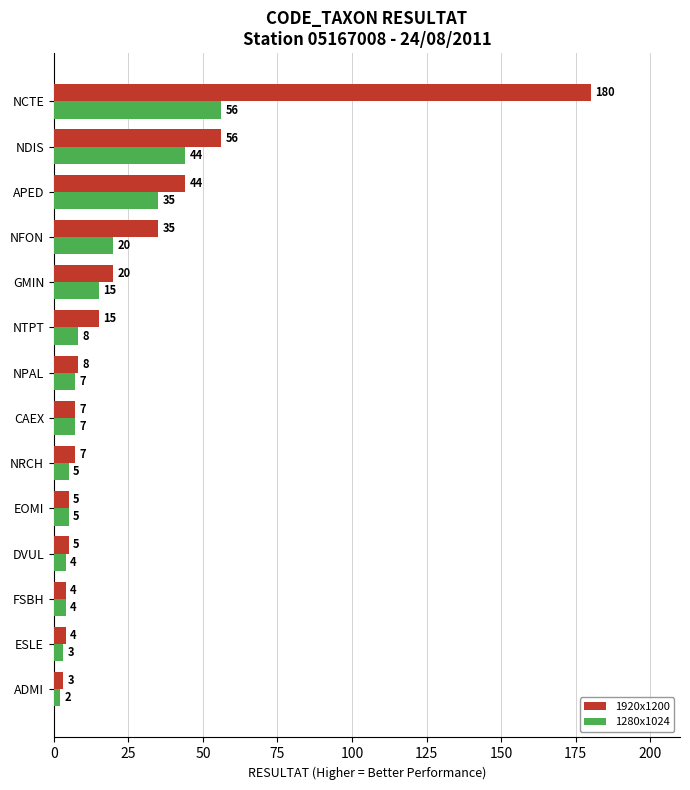

The 1280x1024 series shows 10 at NFON. True or false?

False